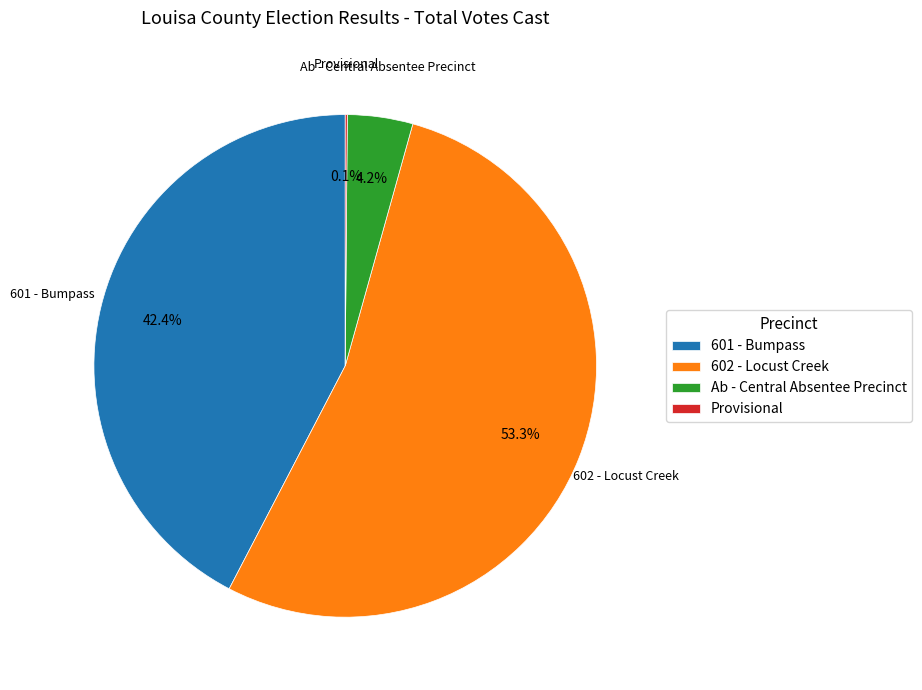

Which category has the biggest portion of the pie?

602 - Locust Creek